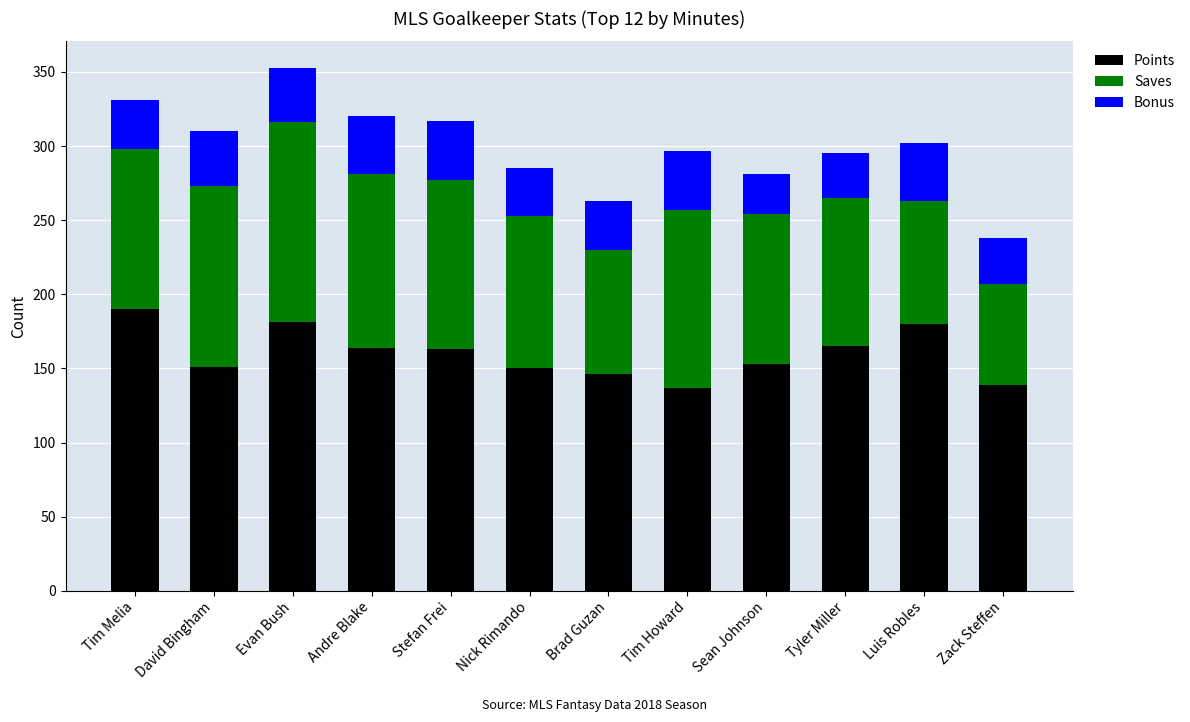

Is it true that Points equals 165 at Tyler Miller?

True